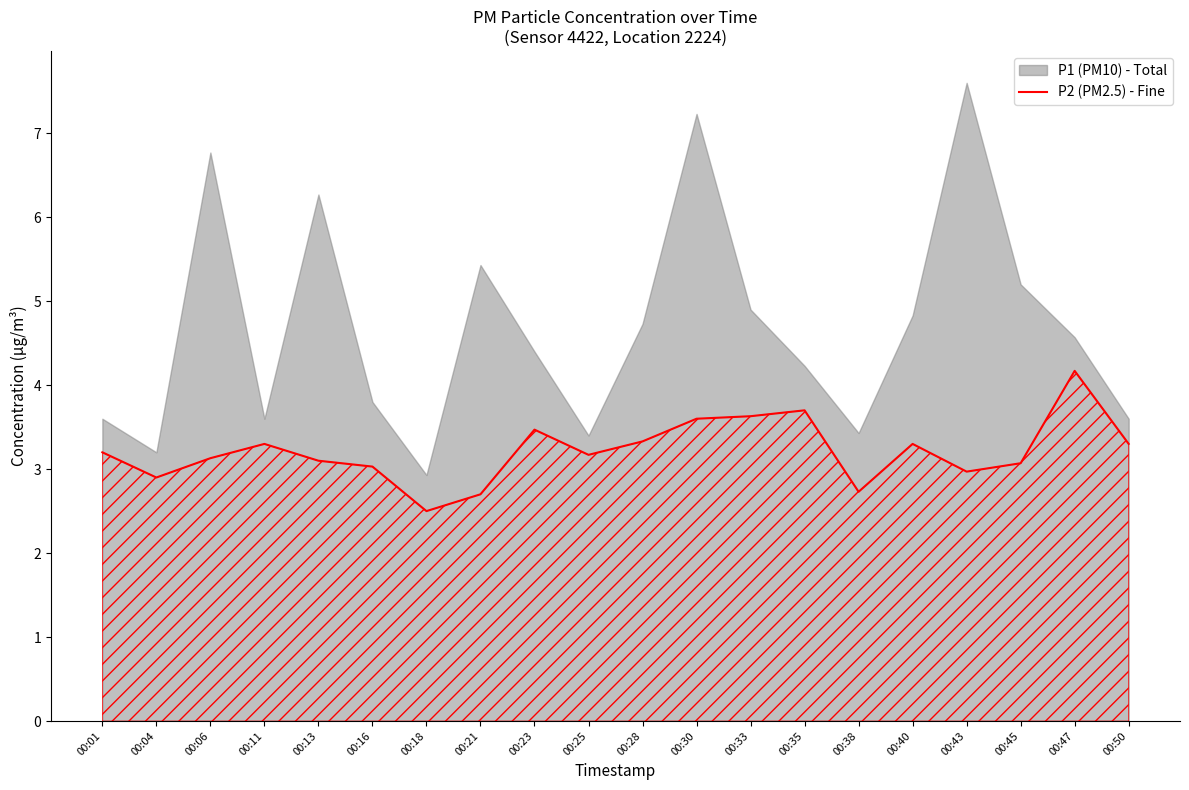

Reading left to right, extract all data points from this chart.

00:01=3.2	00:04=2.9	00:06=3.1	00:11=3.3	00:13=3.1	00:16=3.0	00:18=2.5	00:21=2.7	00:23=3.5	00:25=3.2	00:28=3.3	00:30=3.6	00:33=3.6	00:35=3.7	00:38=2.7	00:40=3.3	00:43=3.0	00:45=3.1	00:47=4.2	00:50=3.3